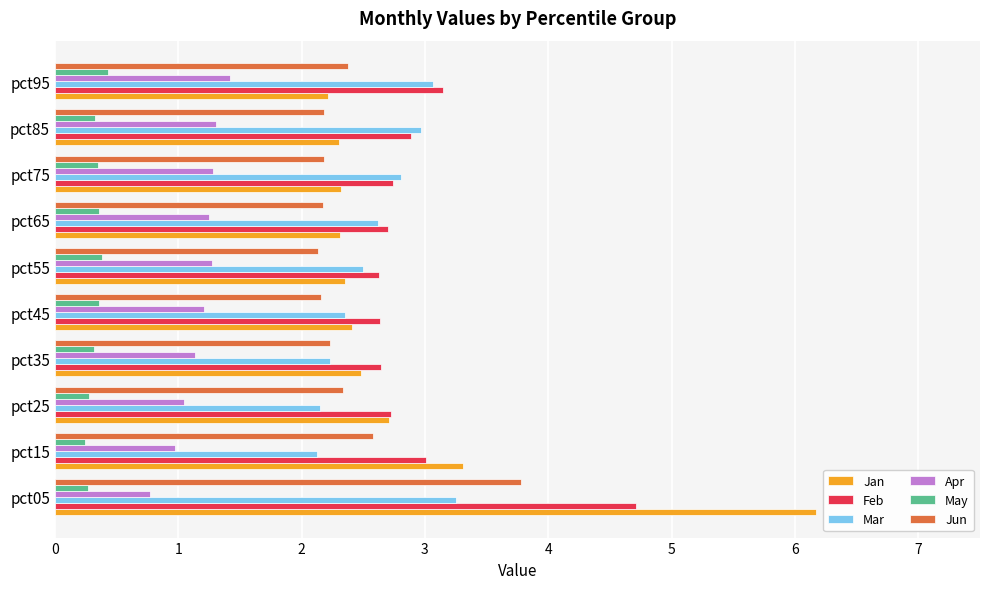

At which category is the sum across all series the highest?

pct05